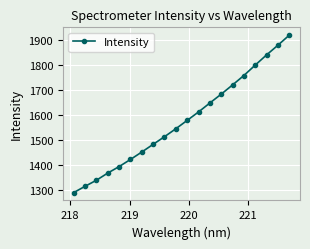

What is the difference between the maximum and second lowest values?

604.6